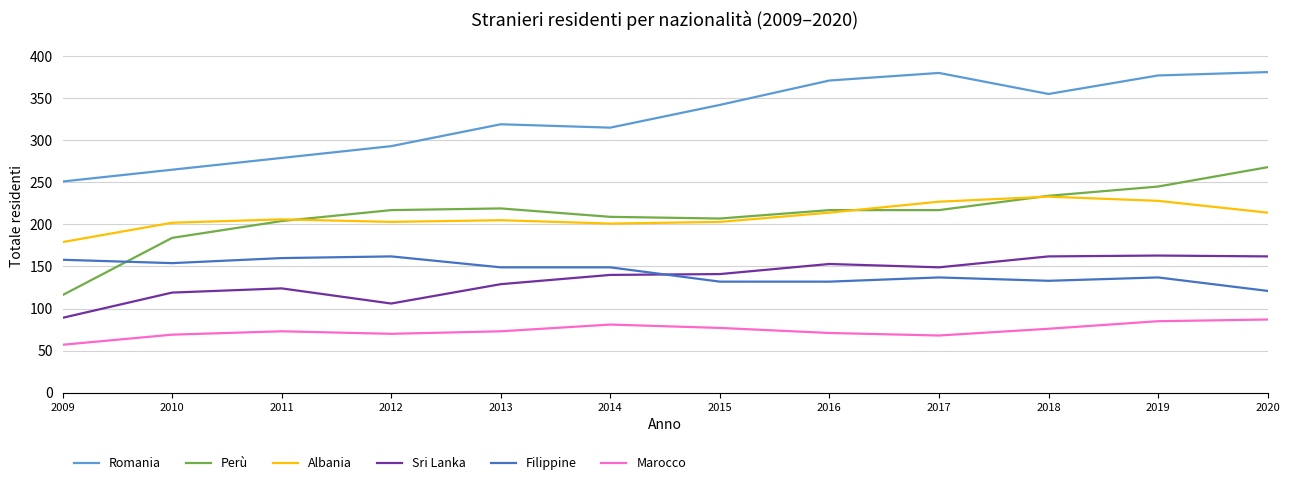

Which series has the largest total across all categories?

Romania